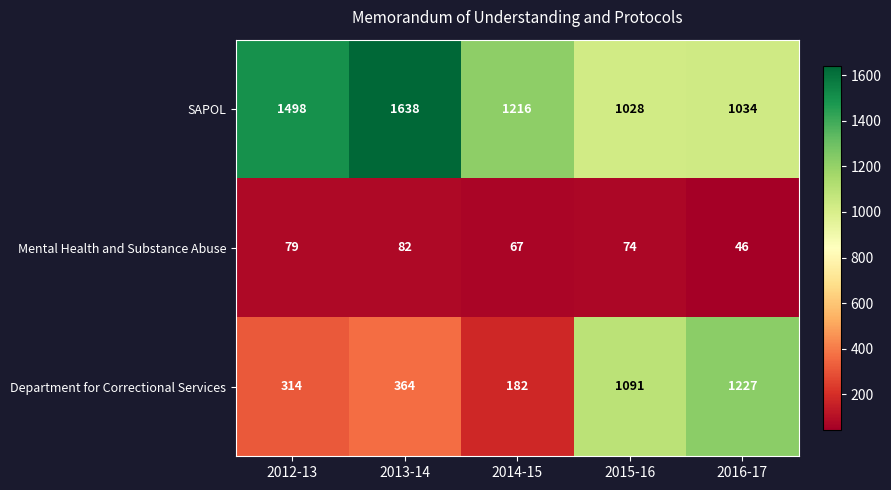

What is the difference between the highest and lowest values at 2015-16?

1017